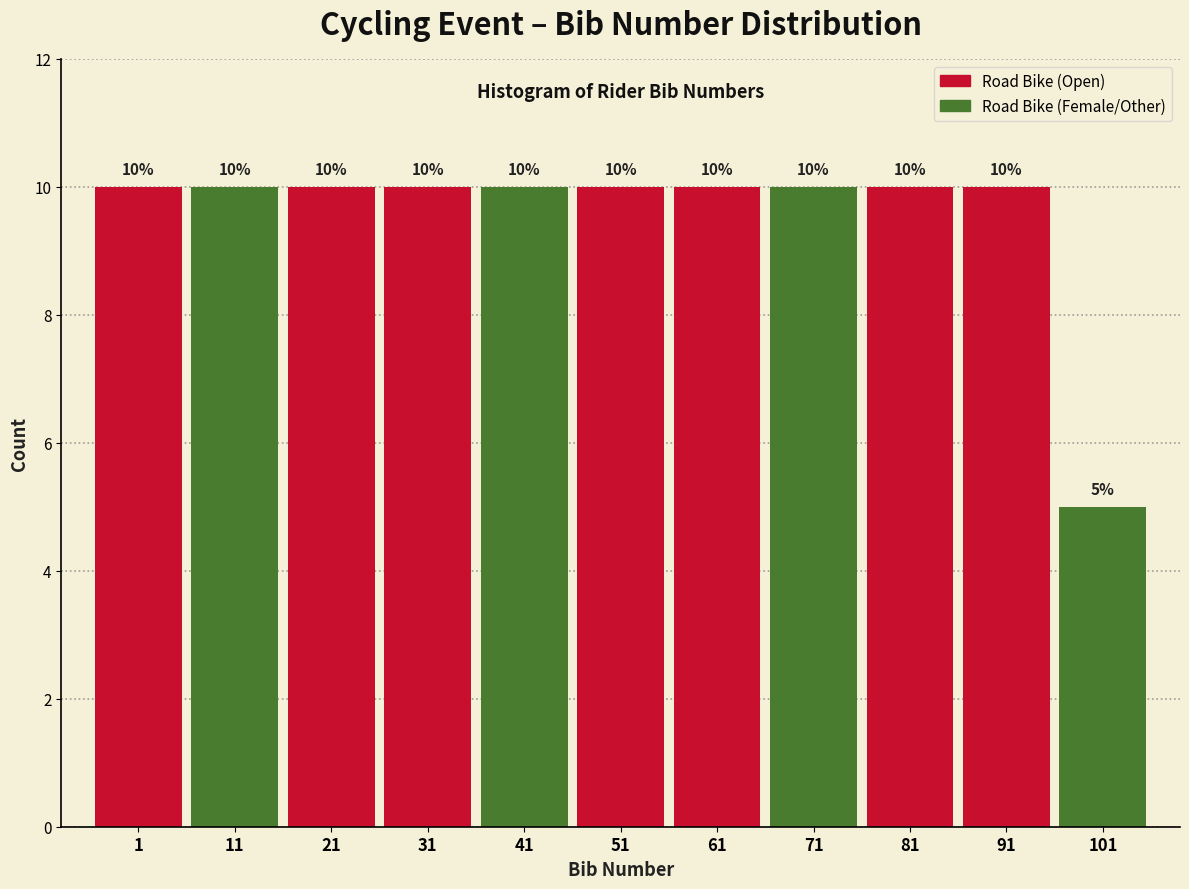

Reading left to right, extract all data points from this chart.

10	10	10	10	10	10	10	10	10	10	5